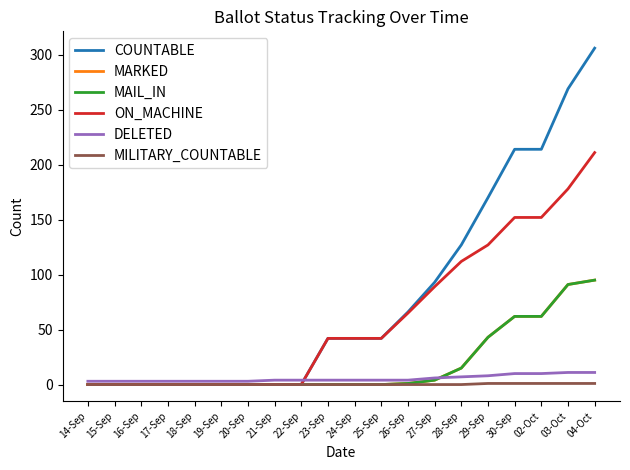

True or false: ON_MACHINE and COUNTABLE intersect in this chart.

False